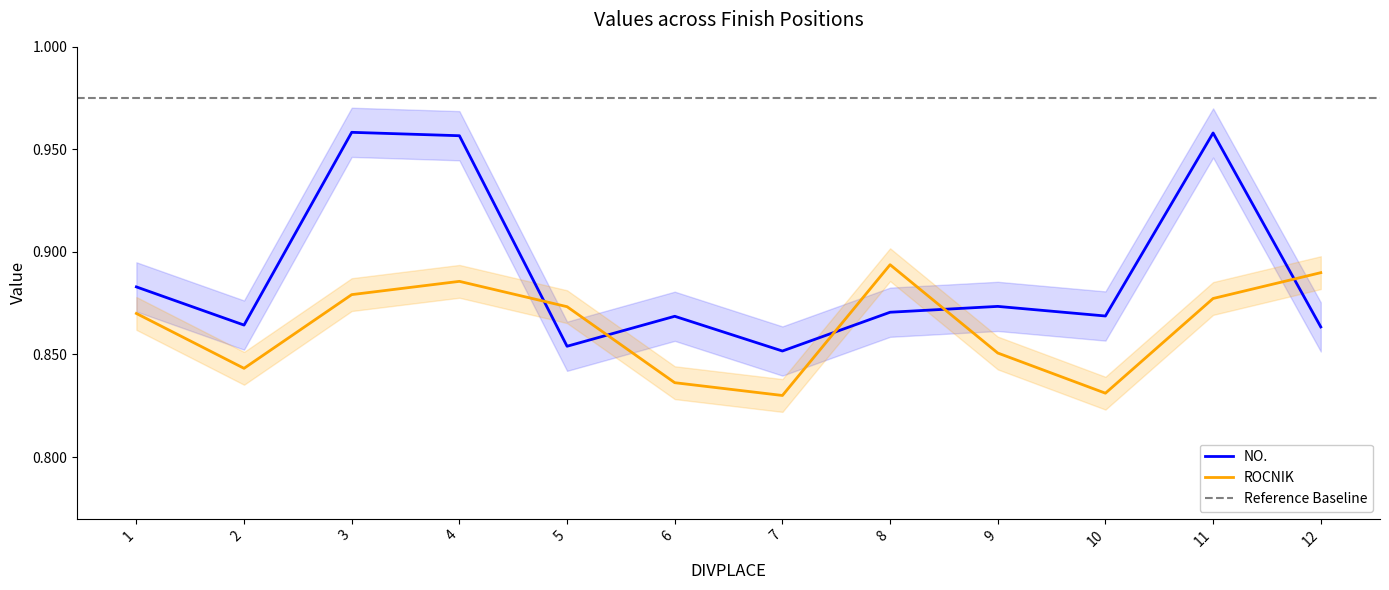

Between 2 and 12, which is larger?

2